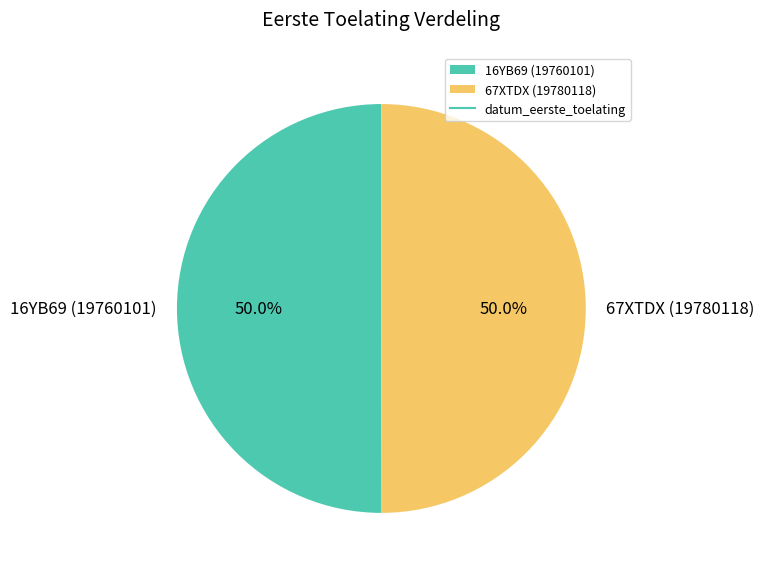

Combined, do 16YB69 (19760101) and 67XTDX (19780118) account for over 50%?

Yes